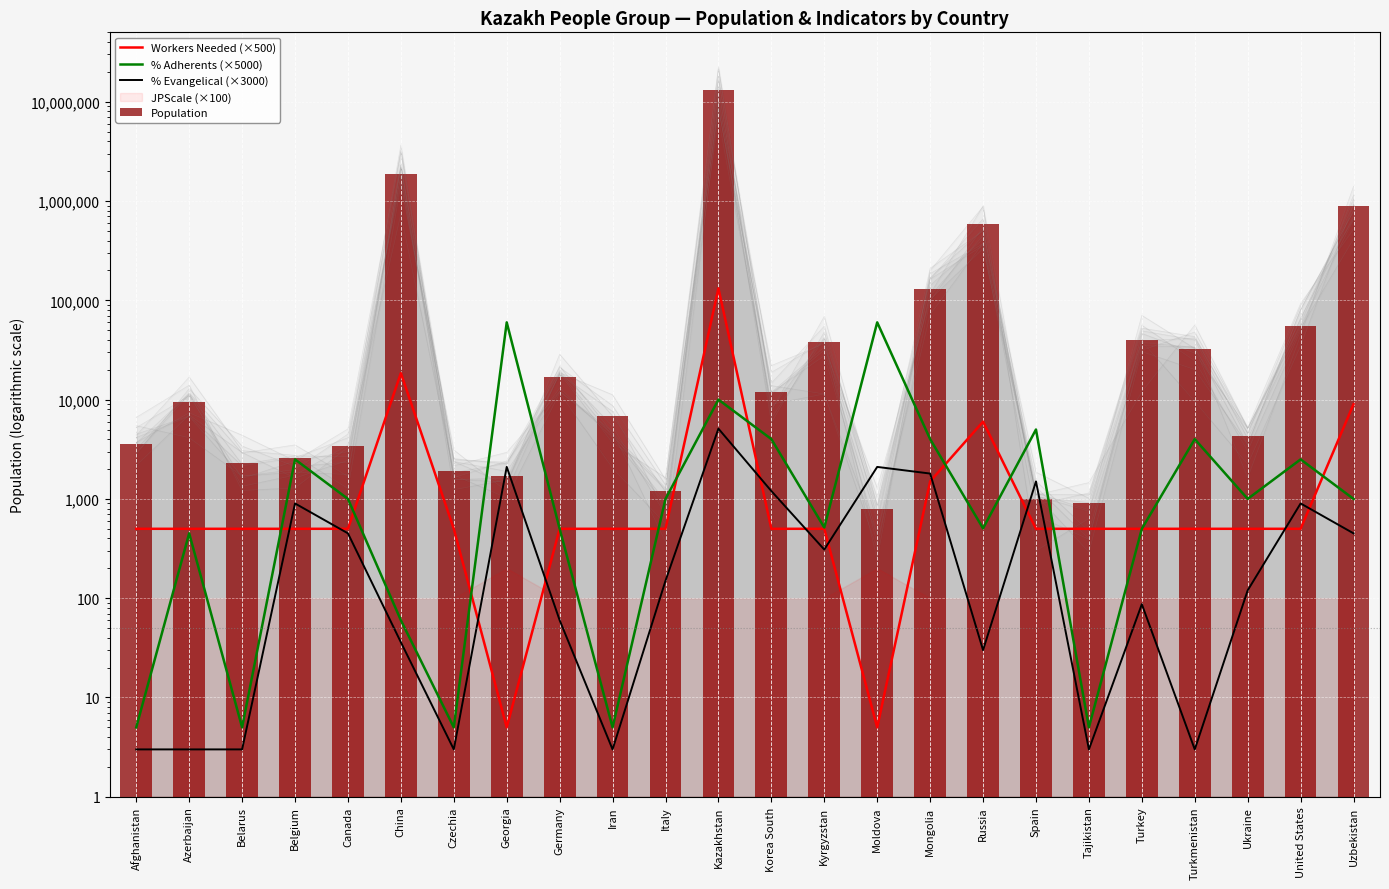

The value of % Evangelical (×3000) at Korea South is 2120.8. True or false?

False